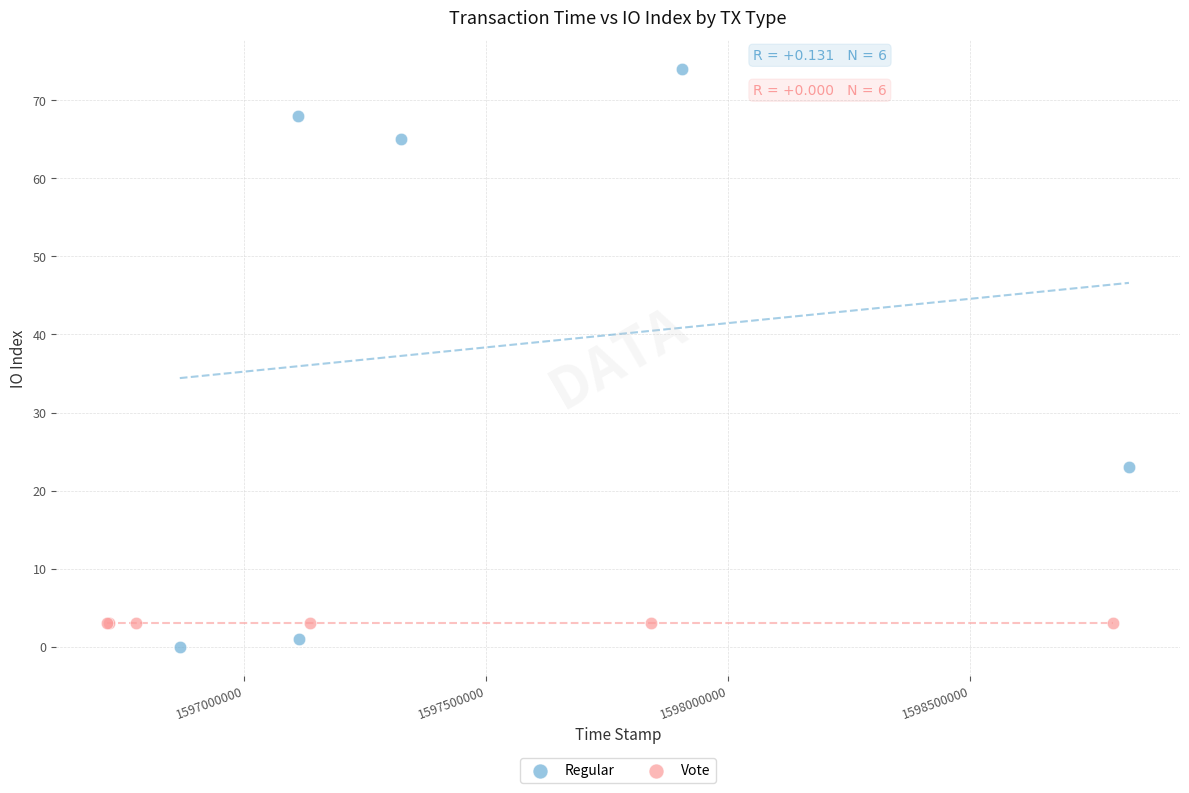

Which series contains the highest Y value?

Regular